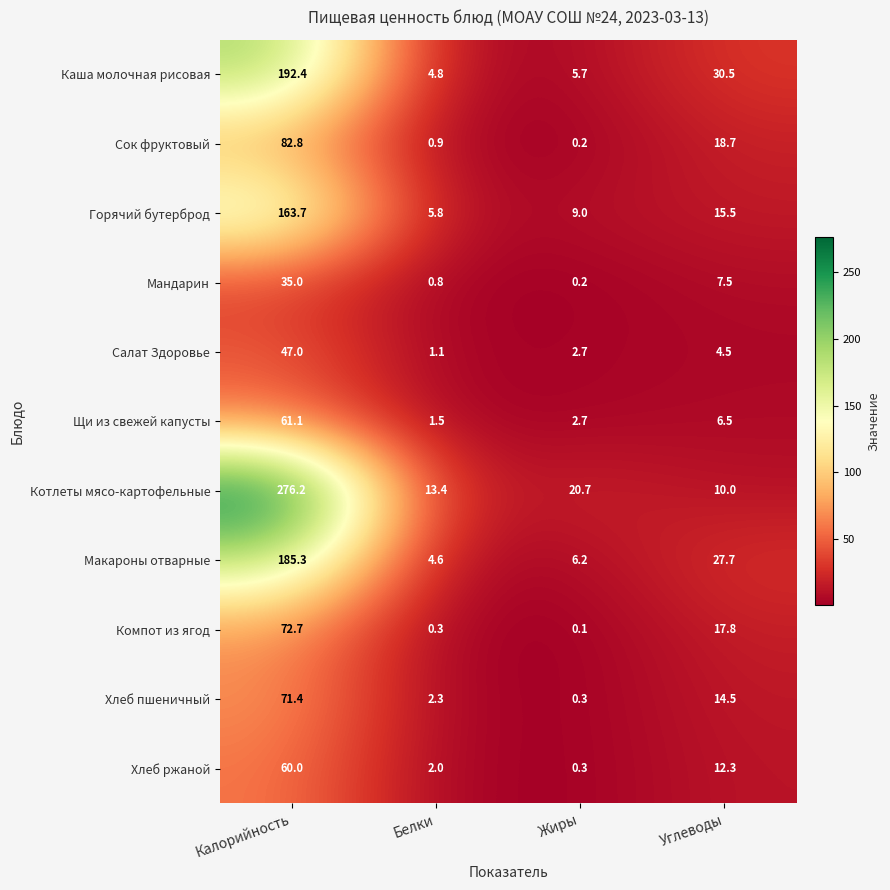

Which category has the lowest value across all series?

Жиры